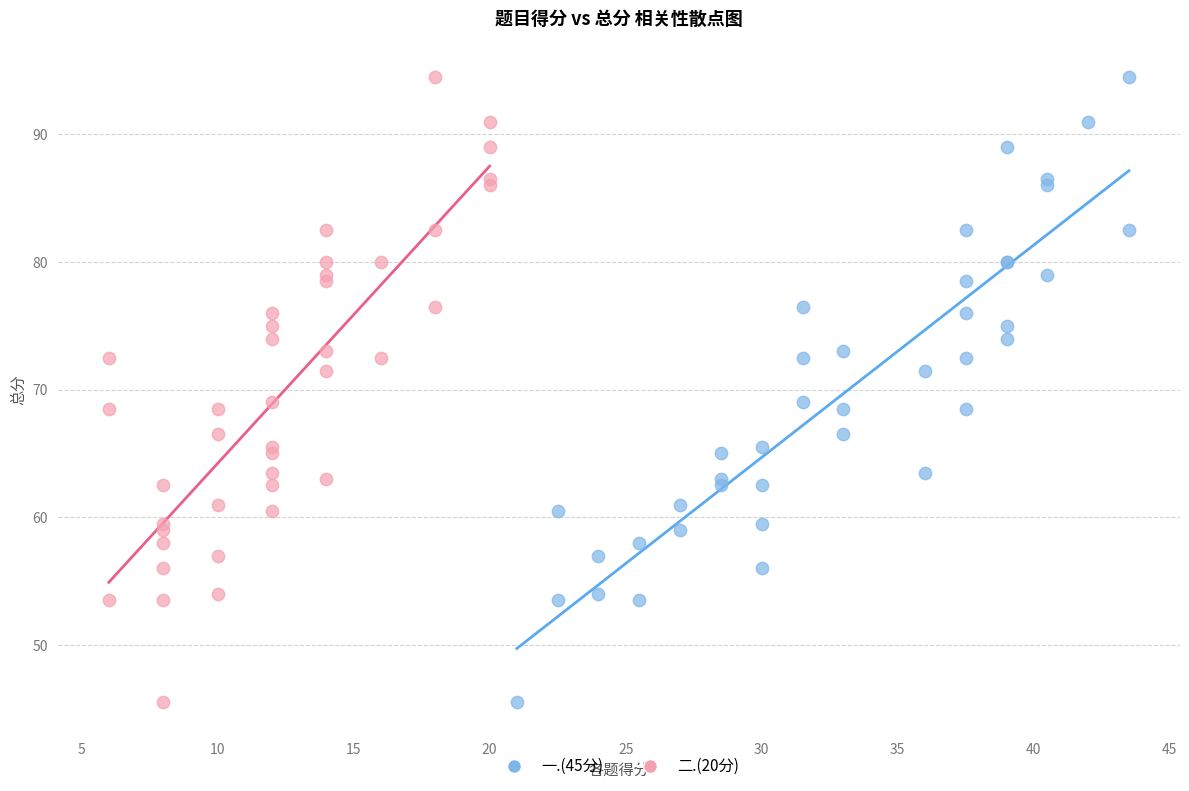

What are all the series names shown in the legend?

一.(45分), 二.(20分)